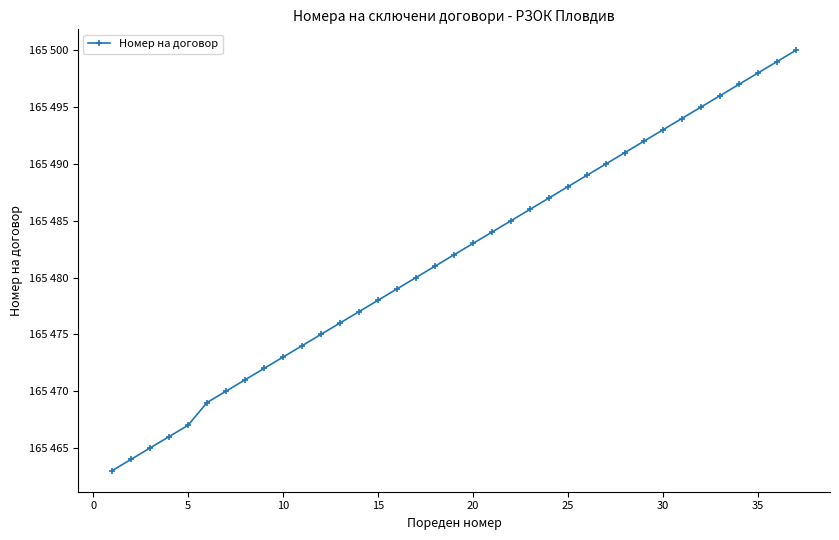

Is this an area chart (filled region under the line)?

No